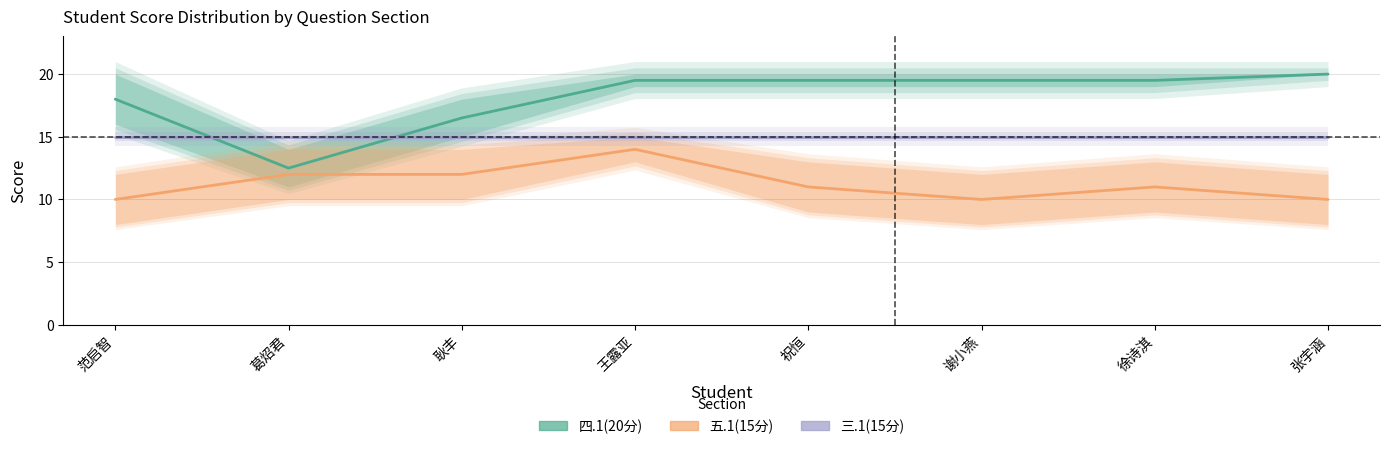

Rank the series by their maximum value, from lowest to highest.

五.1(15分), 三.1(15分), 四.1(20分)